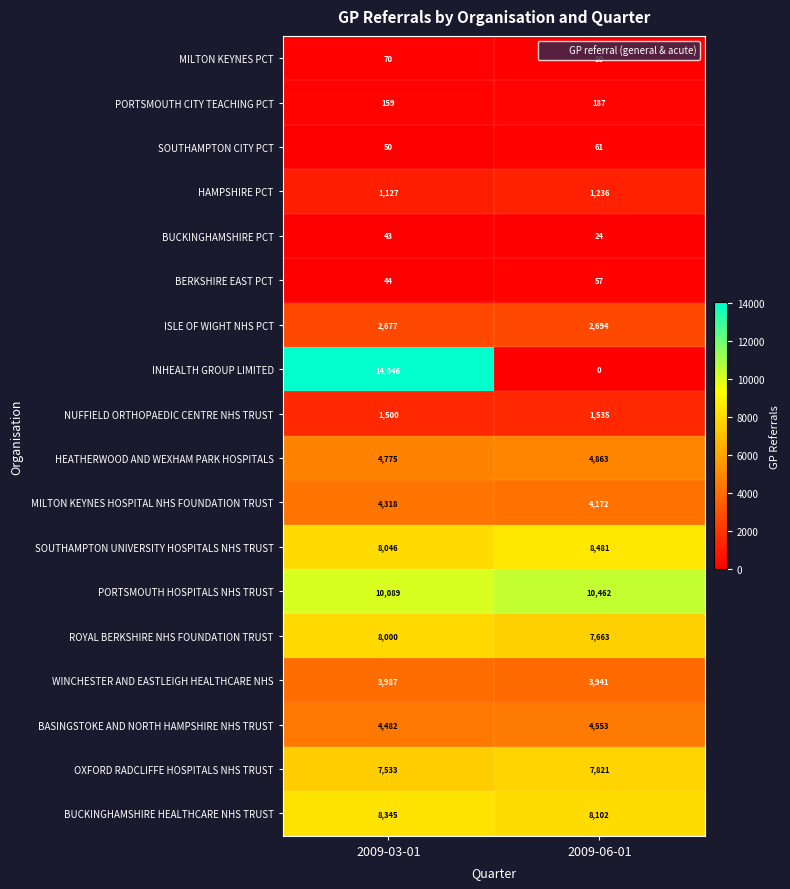

What is the difference between the maximum and minimum values in the OXFORD RADCLIFFE HOSPITALS NHS TRUST series?

288